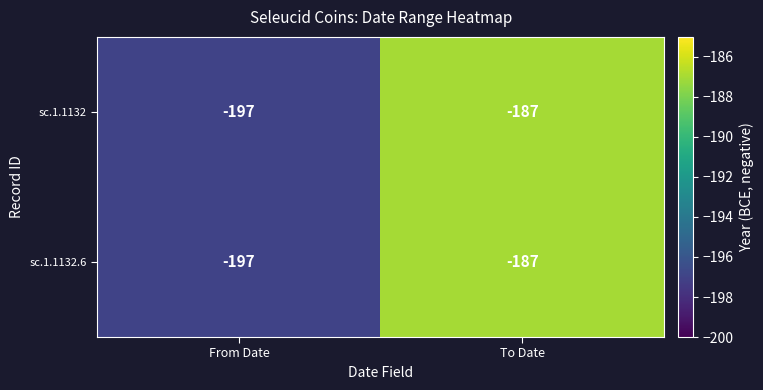

Which label corresponds to the largest value in the chart?

To Date